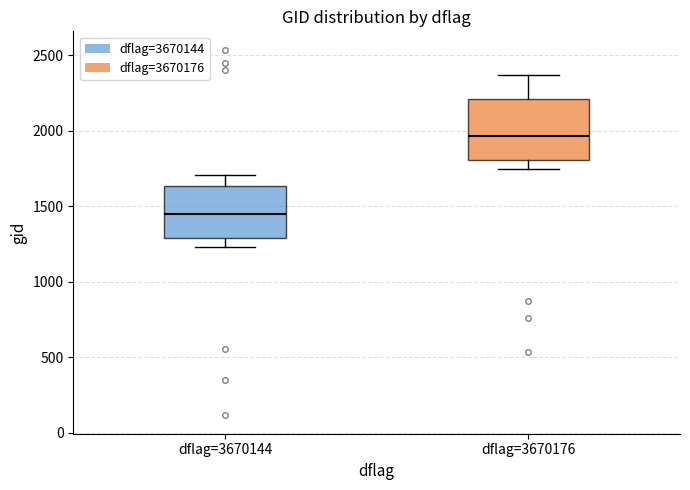

Where does the upper whisker of the box for dflag=3670144 end on the y-axis? The values are not printed on the chart, so give them approximately, as read against the axis.

1700